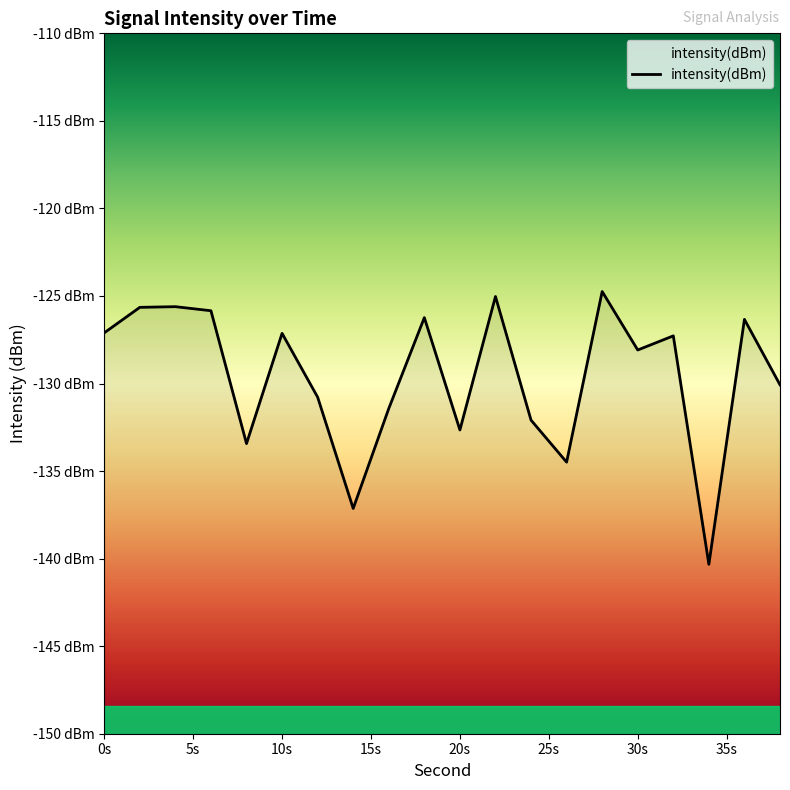

The value at 30s is -128.1. True or false?

True